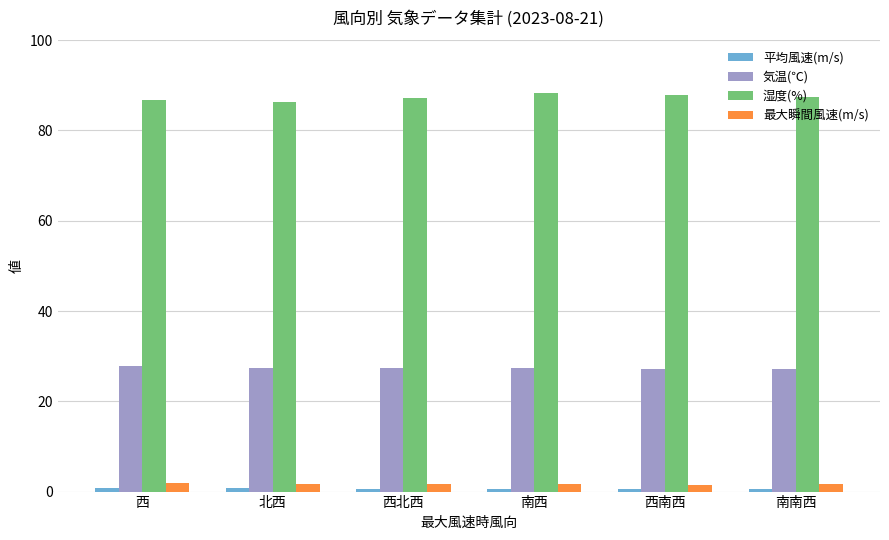

What is the total value across all series at 北西?

116.2